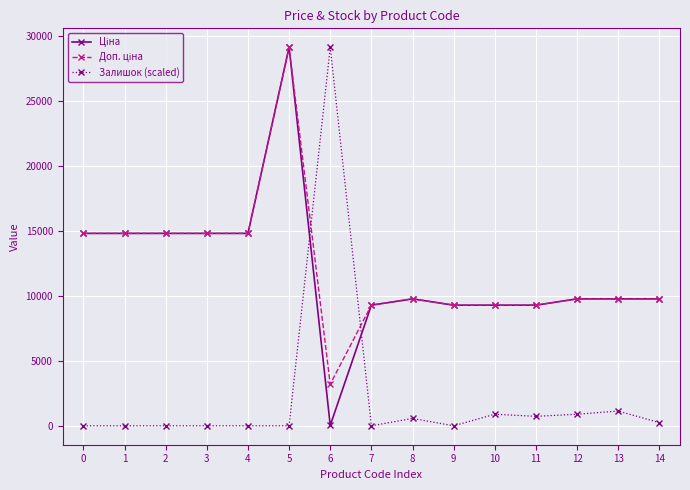

How many lines are shown in the chart?

3